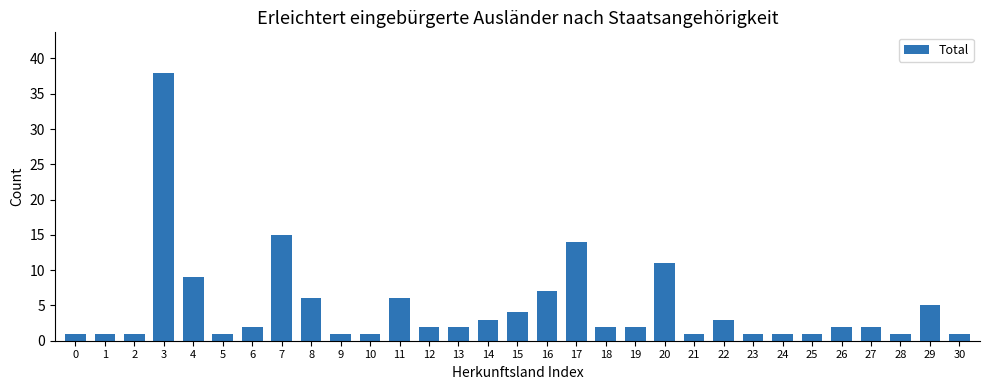

The chart shows a value of 2 at 15. True or false?

False